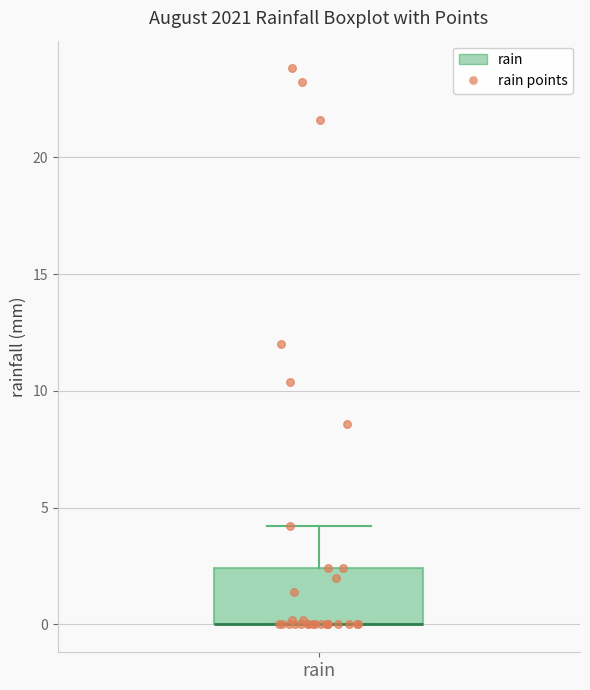

Transcribe this box plot: give where the median line is, the range the box spans, and where the two whiskers end, as read against the y-axis. The values are not printed on the chart, so give them approximately, as read against the axis.

median 0.0 (drawn on the box's lower edge), box 0.0 to 2.5, whiskers 0.0 to 4.0